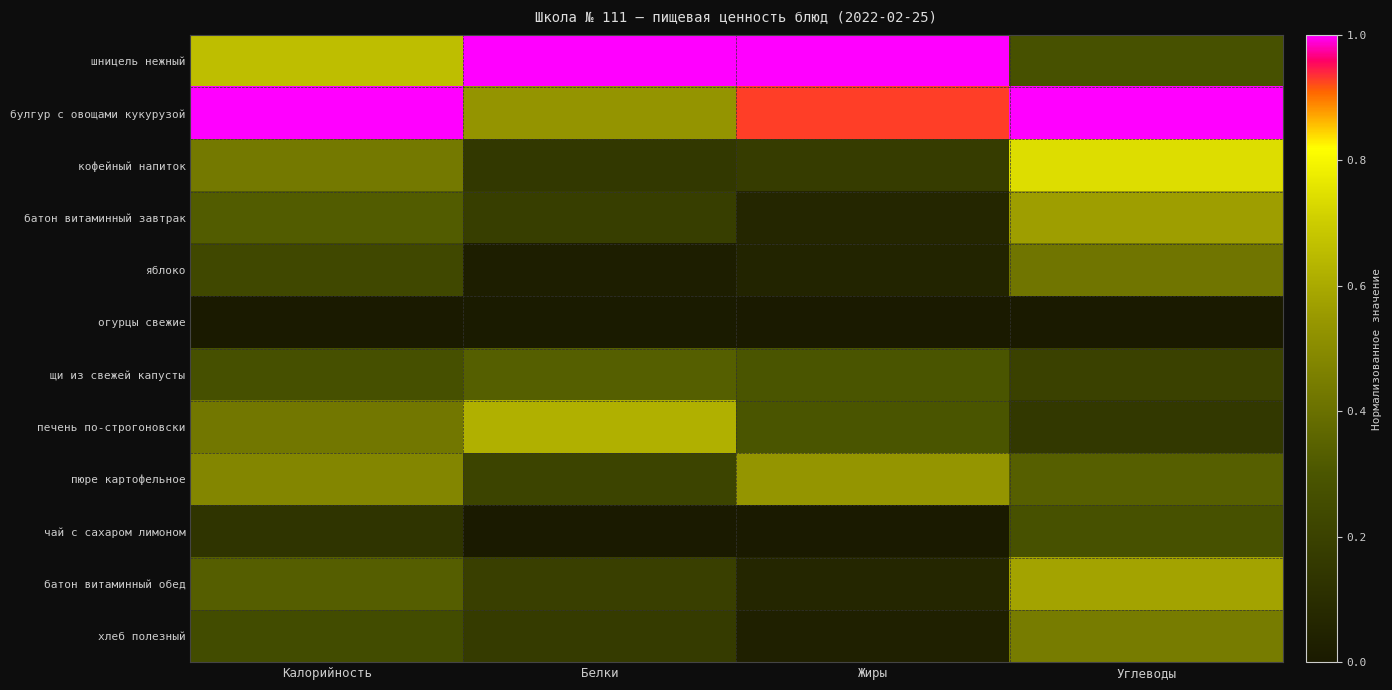

What is the spread (max minus min) of values at Калорийность?

1.0